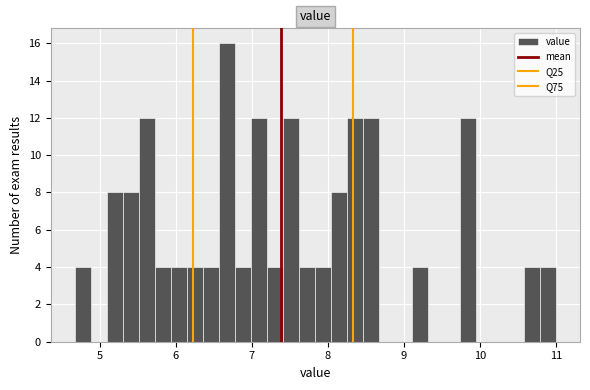

Around what value on the x-axis is the tallest bar? Give the approximate position of its centre, as read against the axis.

6.7